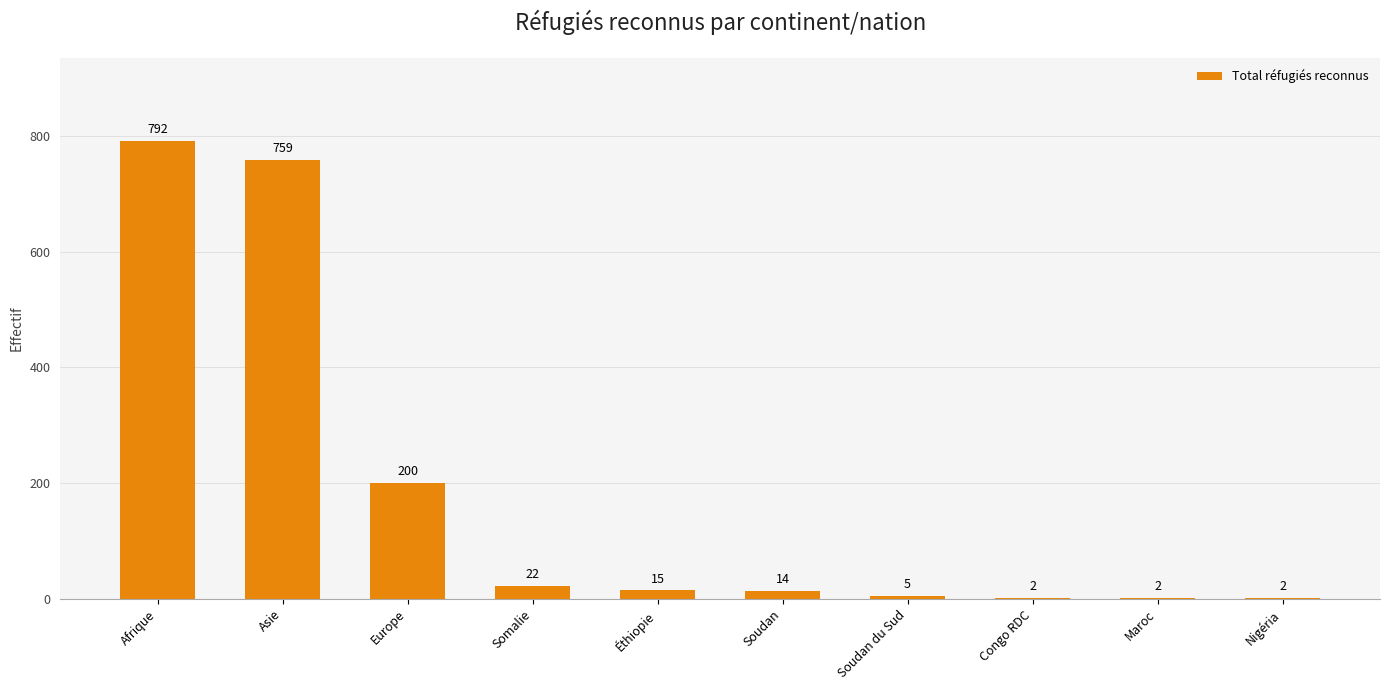

Between Éthiopie and Soudan, which is larger?

Éthiopie